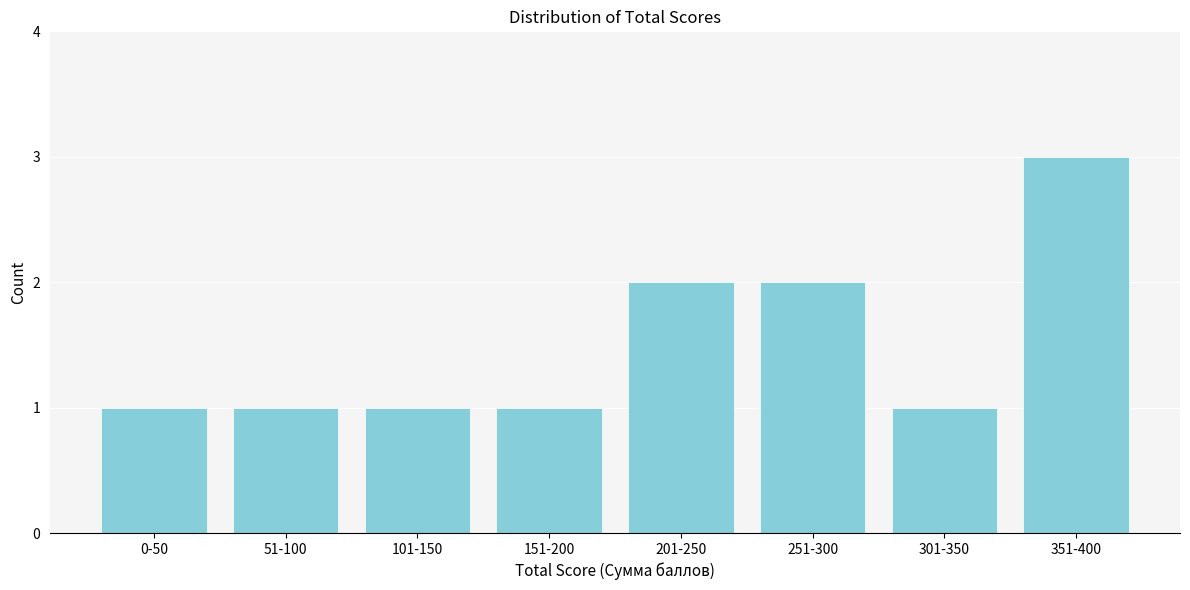

Reading right to left, list all the values displayed in this chart.

3	1	2	2	1	1	1	1